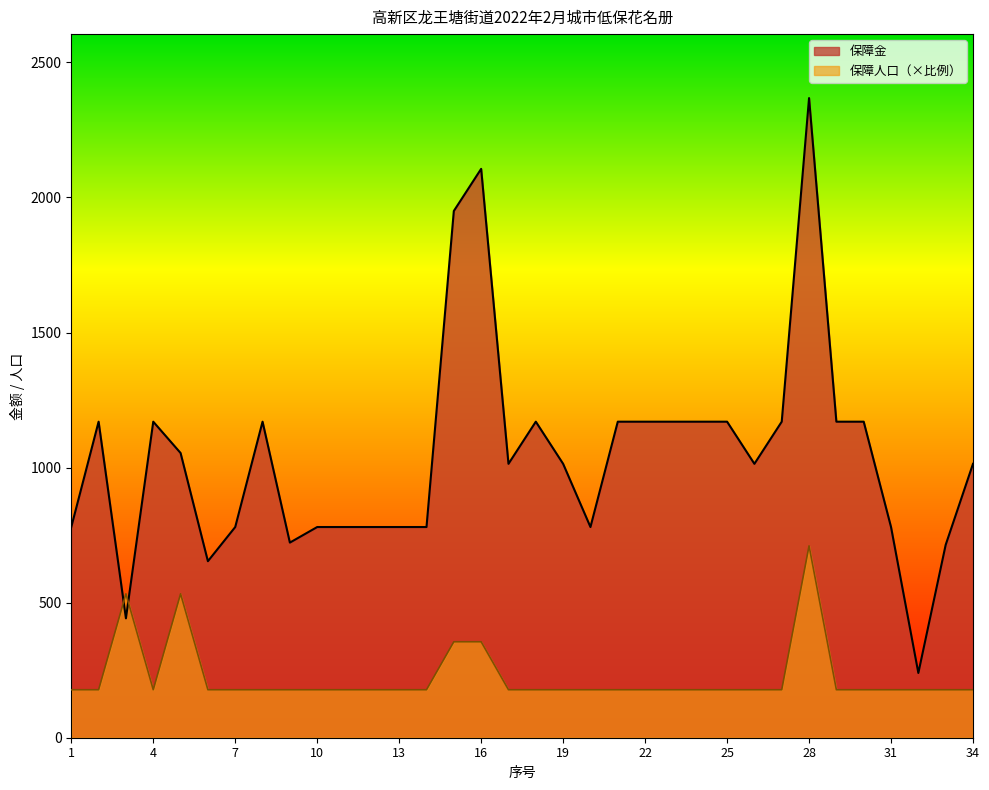

At which label does 保障金 reach its minimum?

32